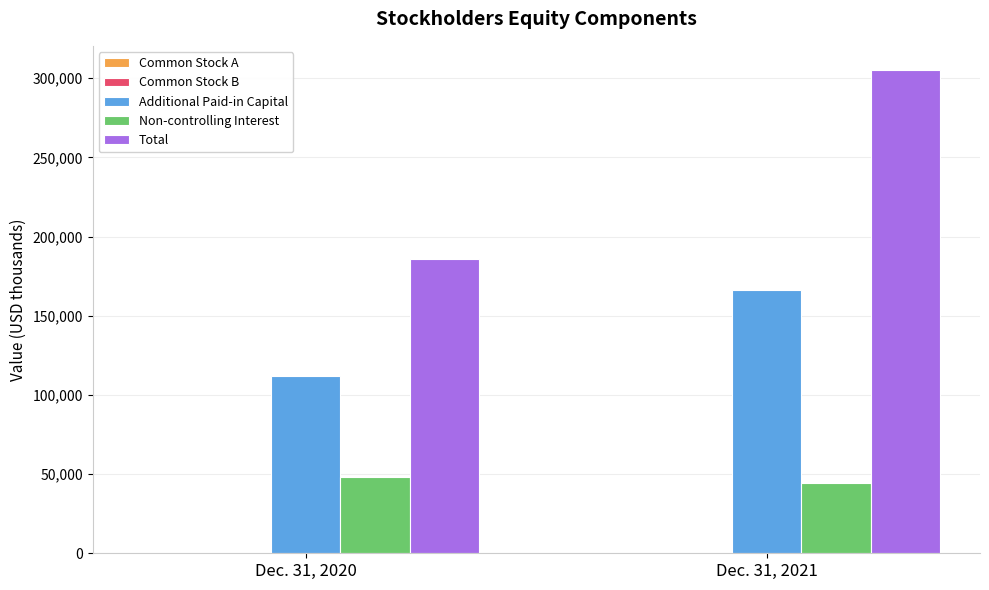

Between Dec. 31, 2020 and Dec. 31, 2021, which series saw the biggest shift?

Total